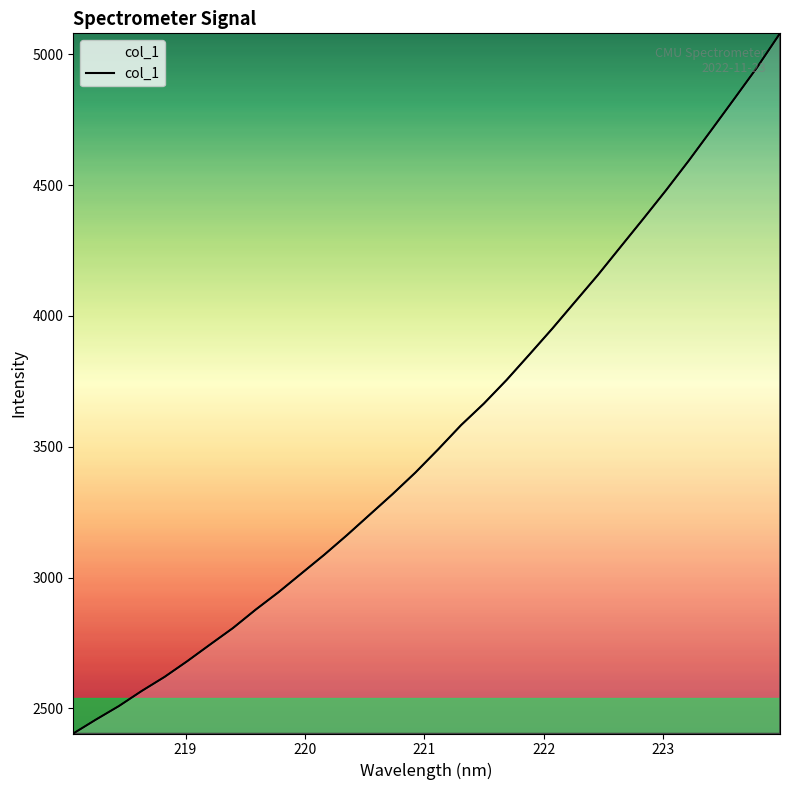

What is the difference between the maximum and minimum values?

2675.6